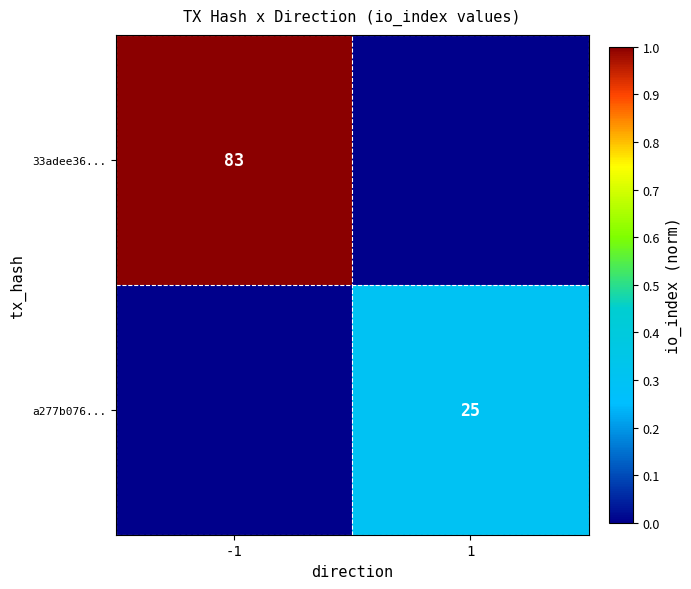

Is it true that a277b076... equals 38 at 1?

False